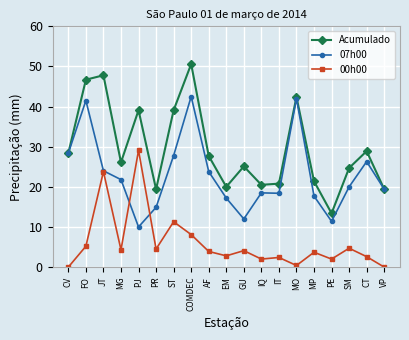

Is it true that Acumulado equals 63.0 at MO?

False